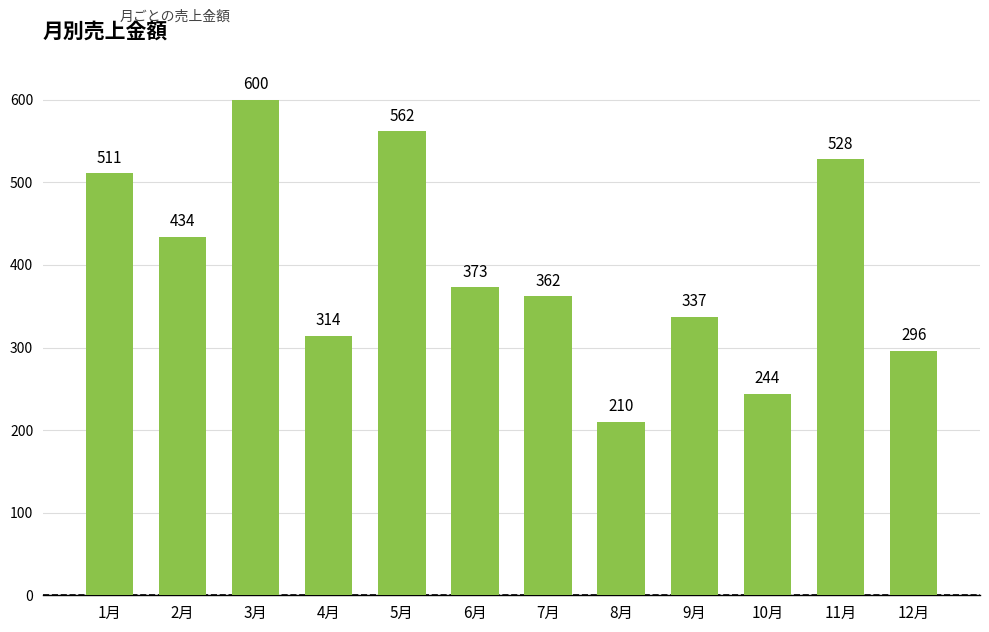

Which label corresponds to the smallest value in the chart?

8月